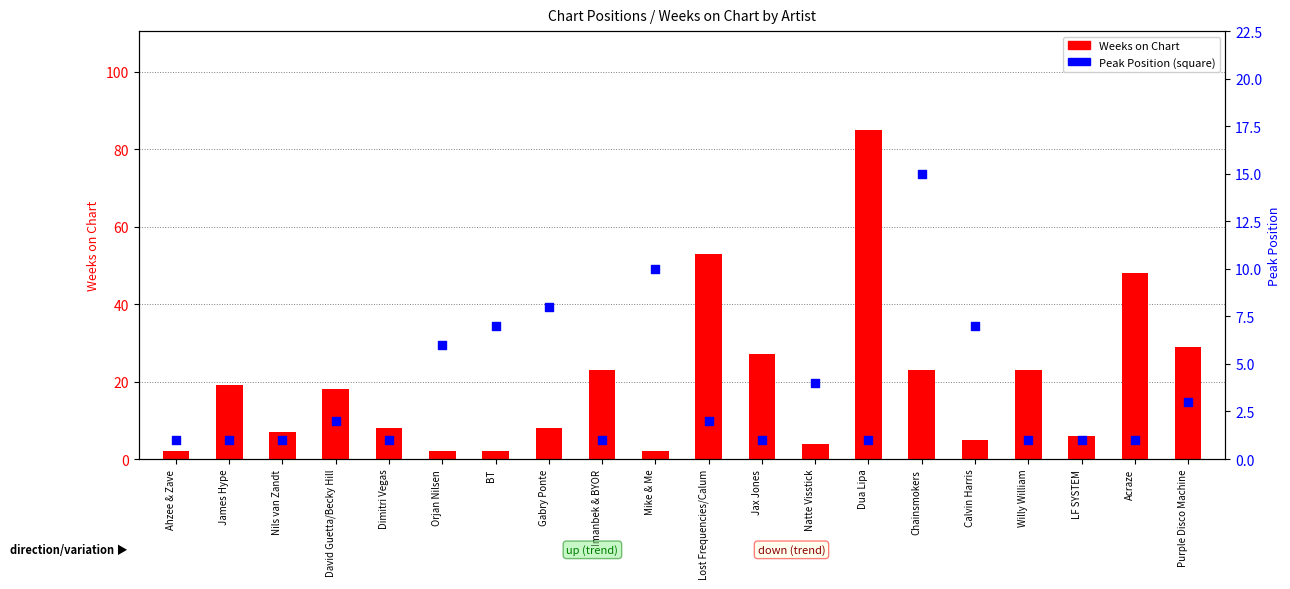

Which series has the largest total across all categories?

Weeks on Chart